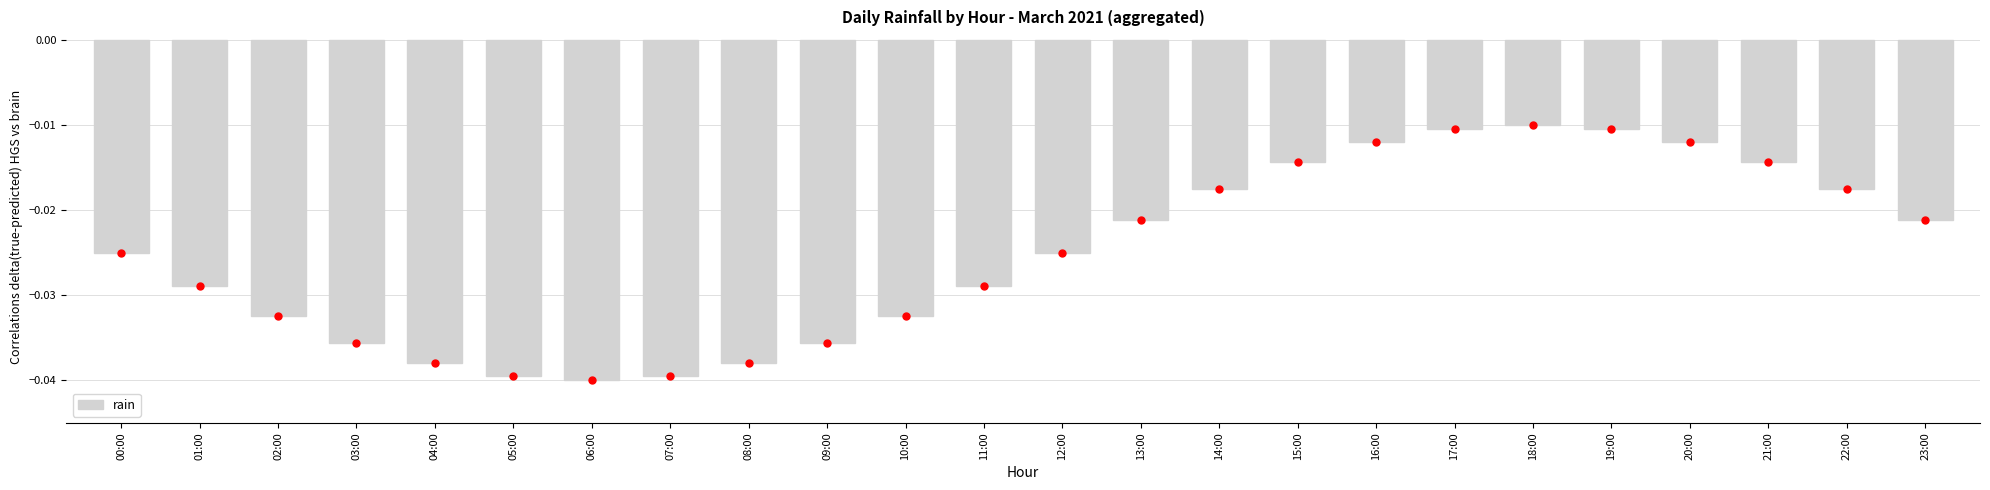

What is the label of the 4th bar from the right?

20:00